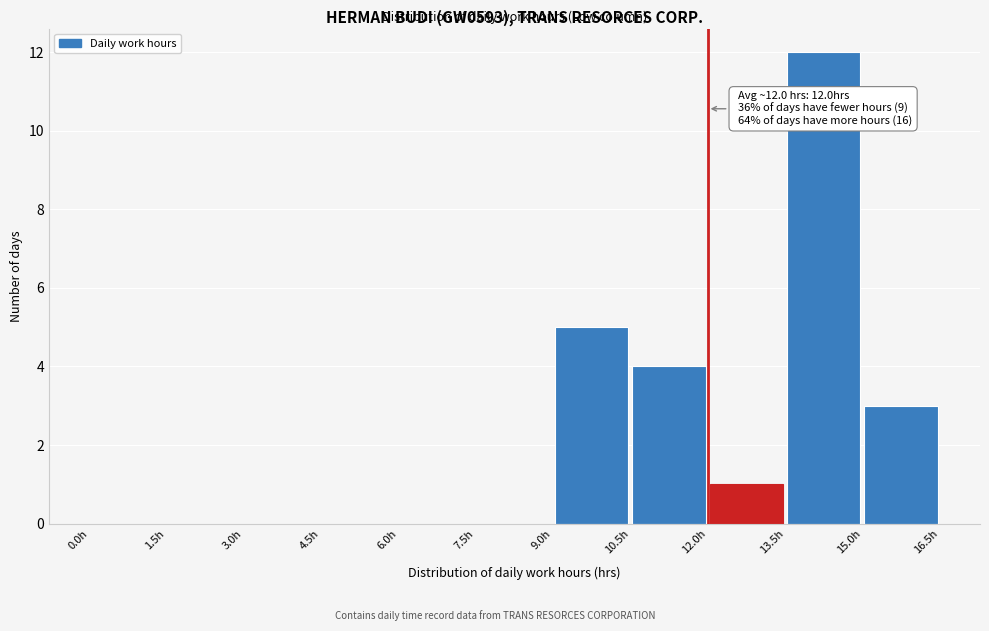

Which range on the x-axis has the tallest bar?

13.5 to 15.0